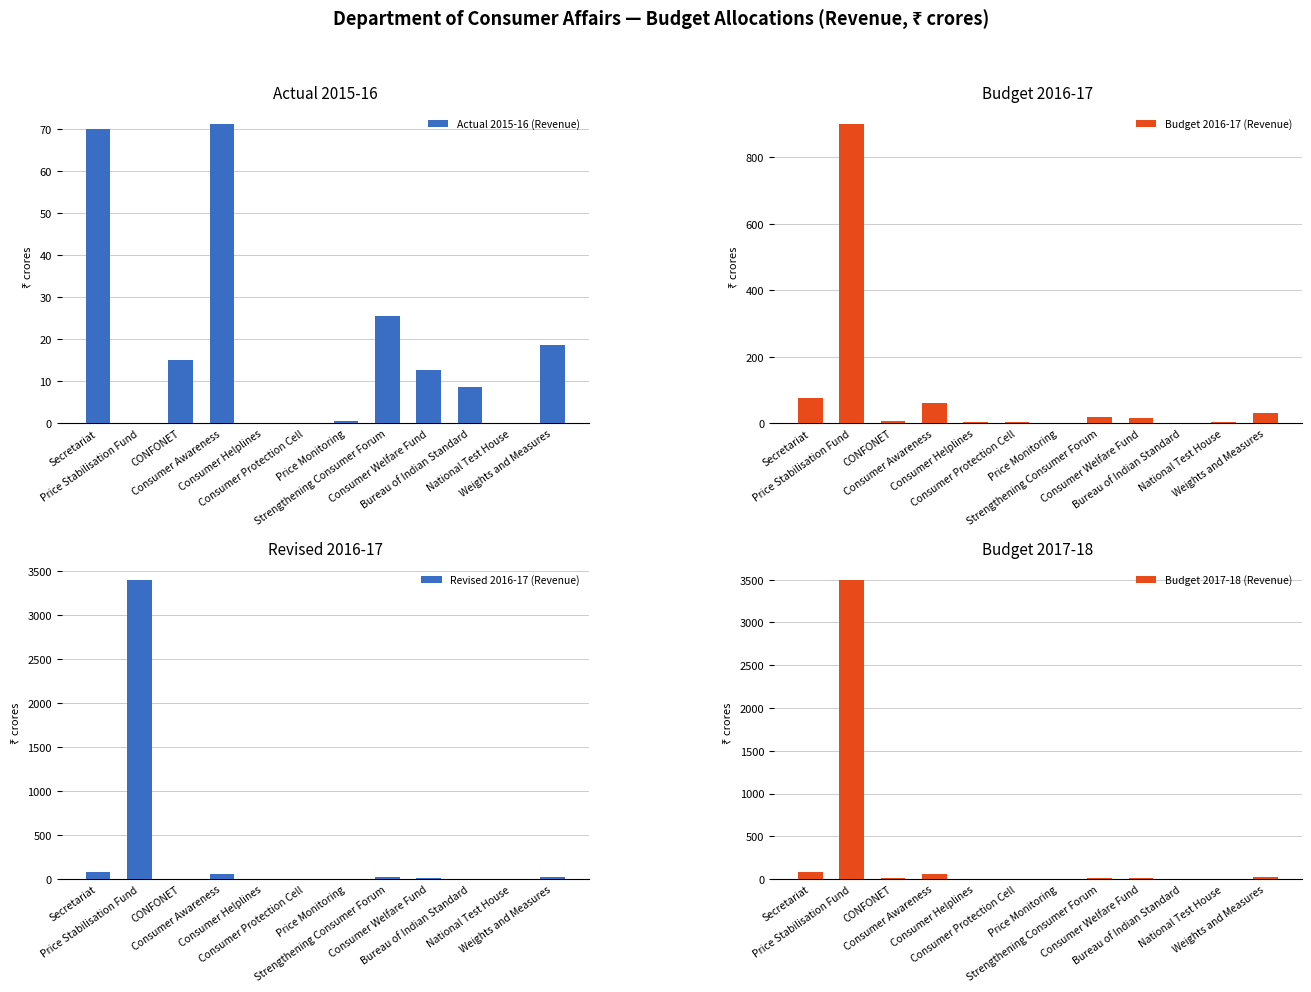

Where is Budget 2017-18 (Revenue) nearest to the value 1750?

Secretariat